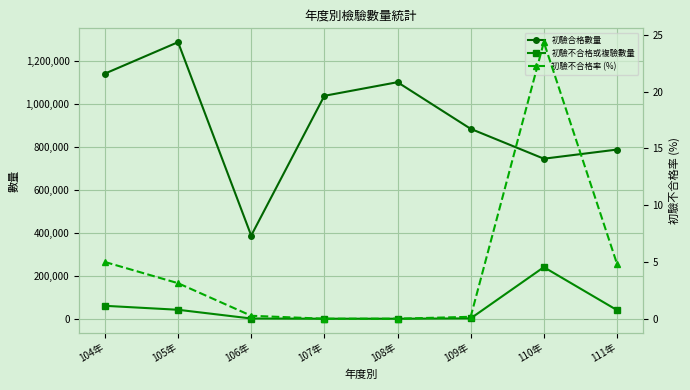

Read the 初驗合格數量 value at 111年.

786216